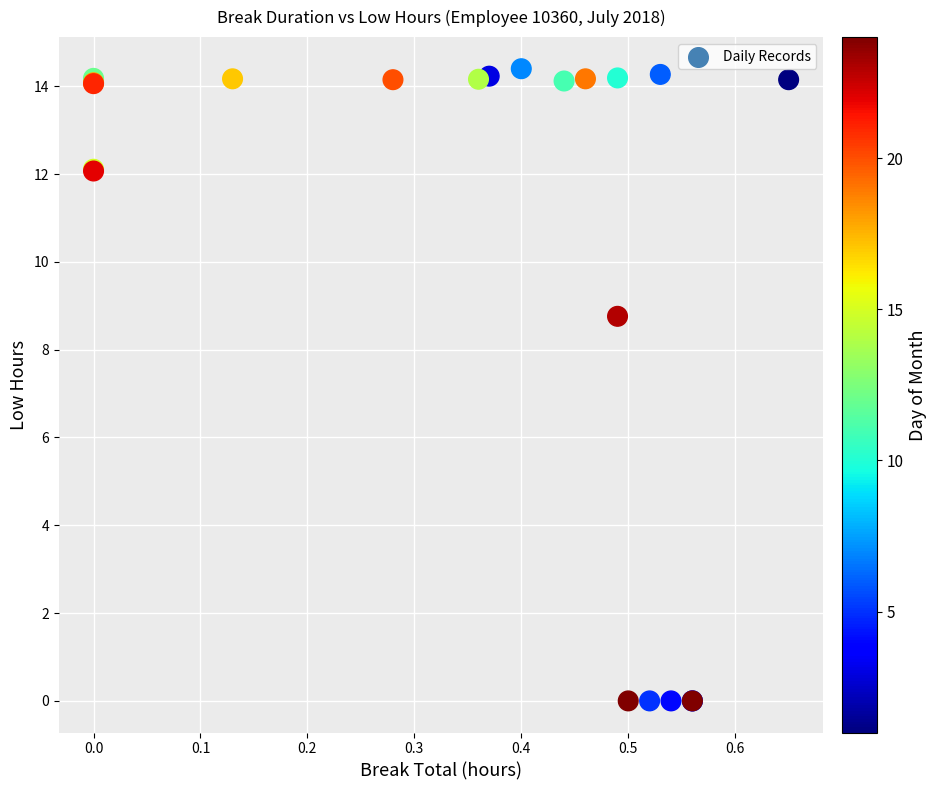

What Y value in the scatter plot is closest to 7?

8.8